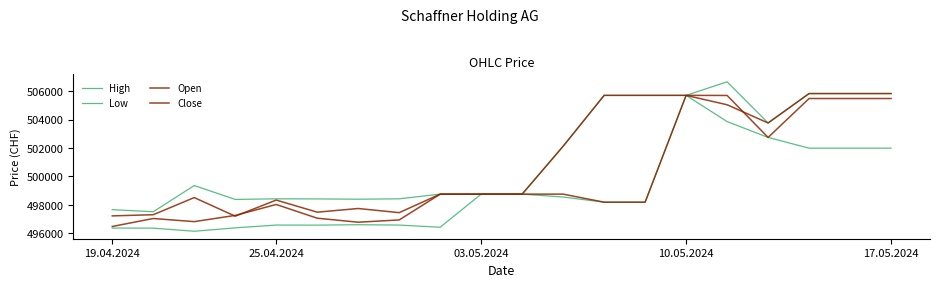

What is the value of the Low point at the 14th from the left?

498194